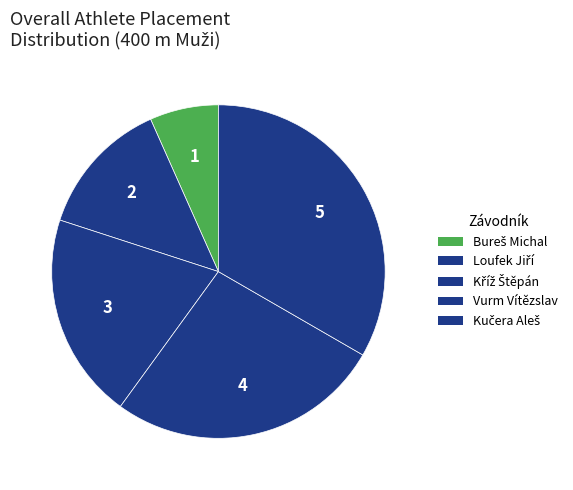

Which slice is the smallest?

Bureš Michal